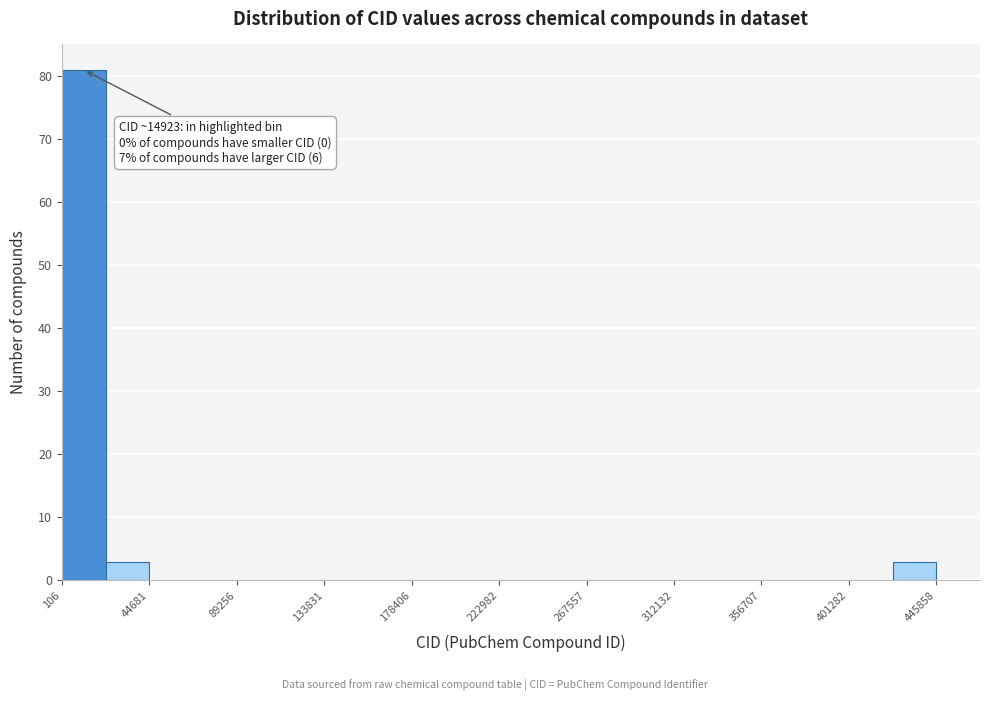

Over which range of the x-axis is the bar tallest?

0 to 20000